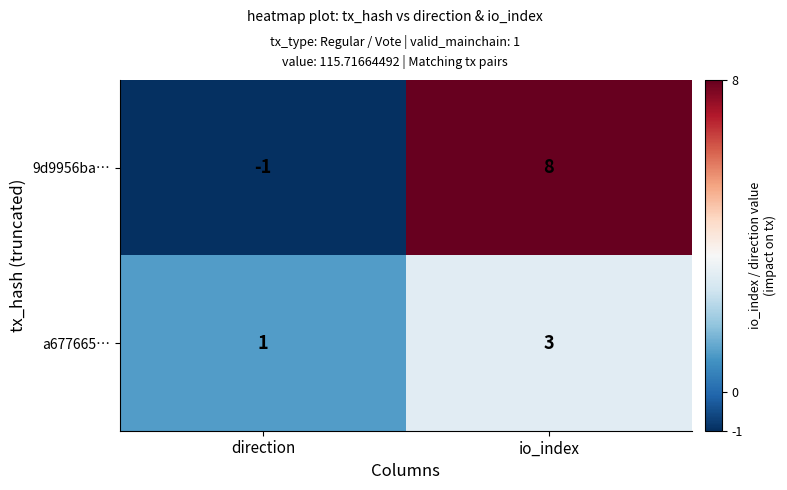

The value of 9d9956ba… at direction is -1. True or false?

True